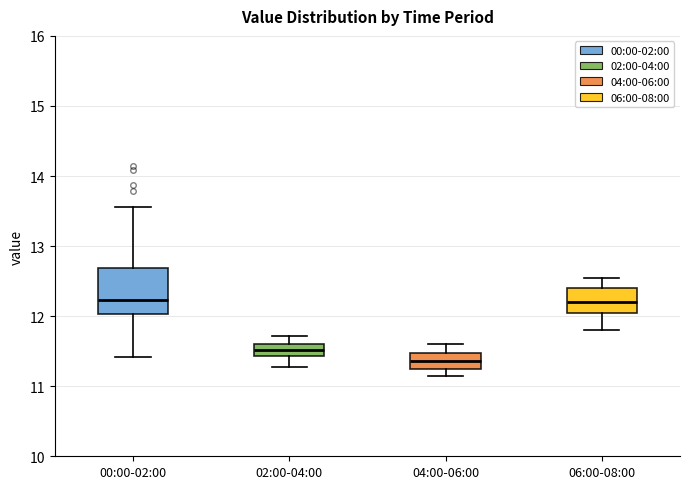

Reading left to right, transcribe this box plot: for each box, give where its median line is, the range the box spans, and where its two whiskers end, as read against the y-axis. The values are not printed on the chart, so give them approximately, as read against the axis.

00:00-02:00: median 12.2, box 12.0 to 12.7, whiskers 11.4 to 13.6
02:00-04:00: median 11.5, box 11.4 to 11.6, whiskers 11.3 to 11.7
04:00-06:00: median 11.4, box 11.2 to 11.5, whiskers 11.2 (just below the box's lower edge) to 11.6
06:00-08:00: median 12.2, box 12.1 to 12.4, whiskers 11.8 to 12.6